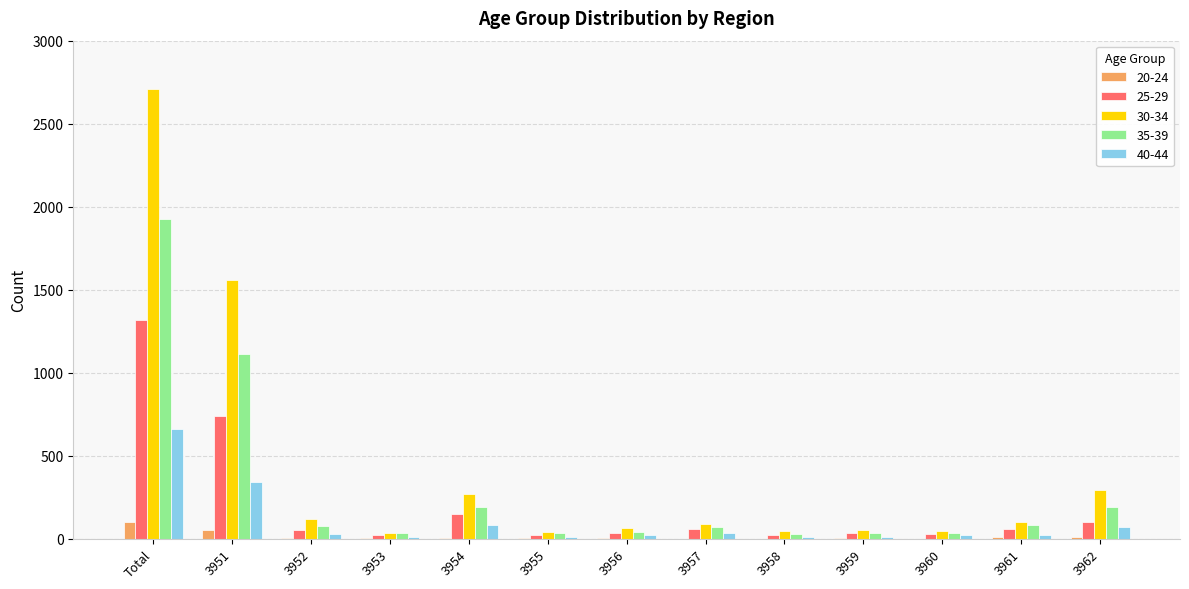

The 35-39 series shows 1805 at 3951. True or false?

False